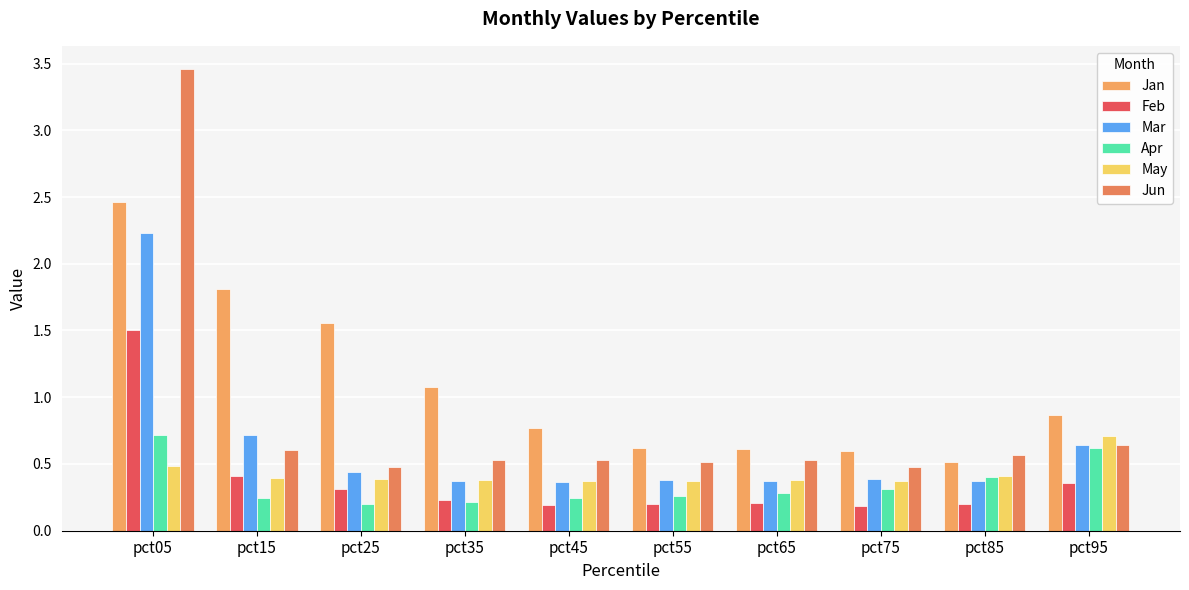

What is the sum of all Jun values?

8.3